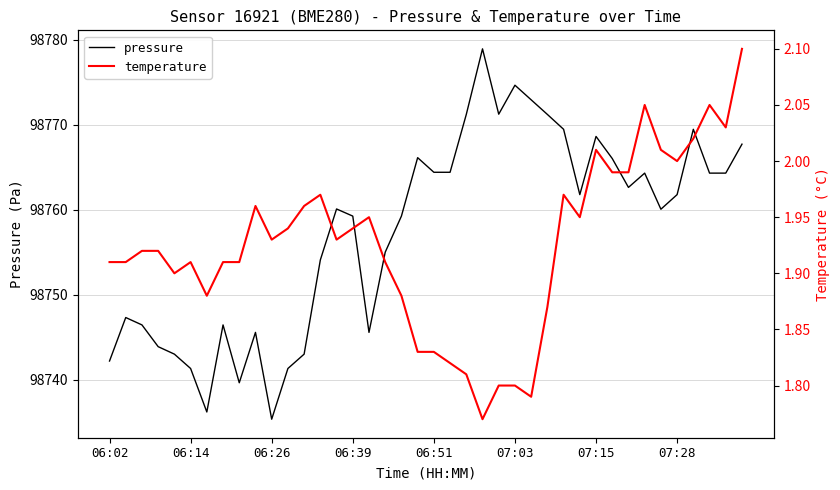

What is the highest value of the pressure series?

98778.9